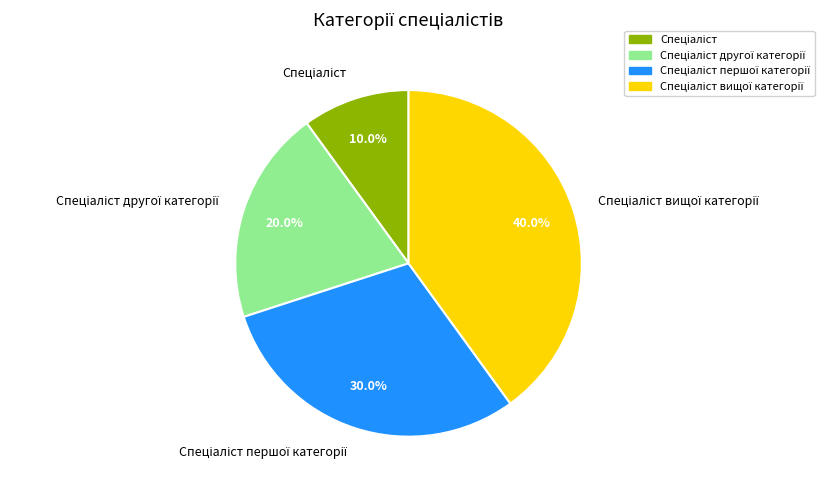

Is there a majority slice in this chart?

No